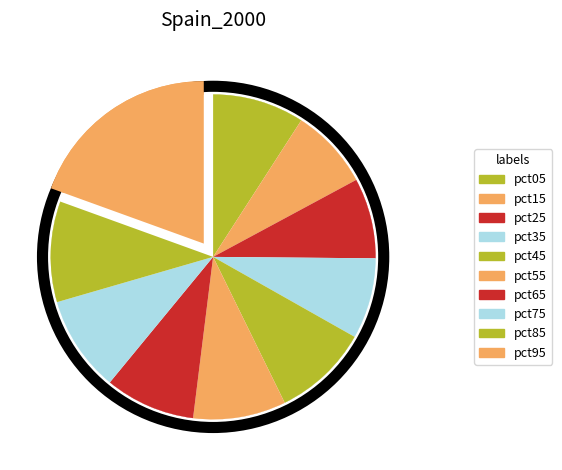

What portion of the pie excludes pct85?

90.0%